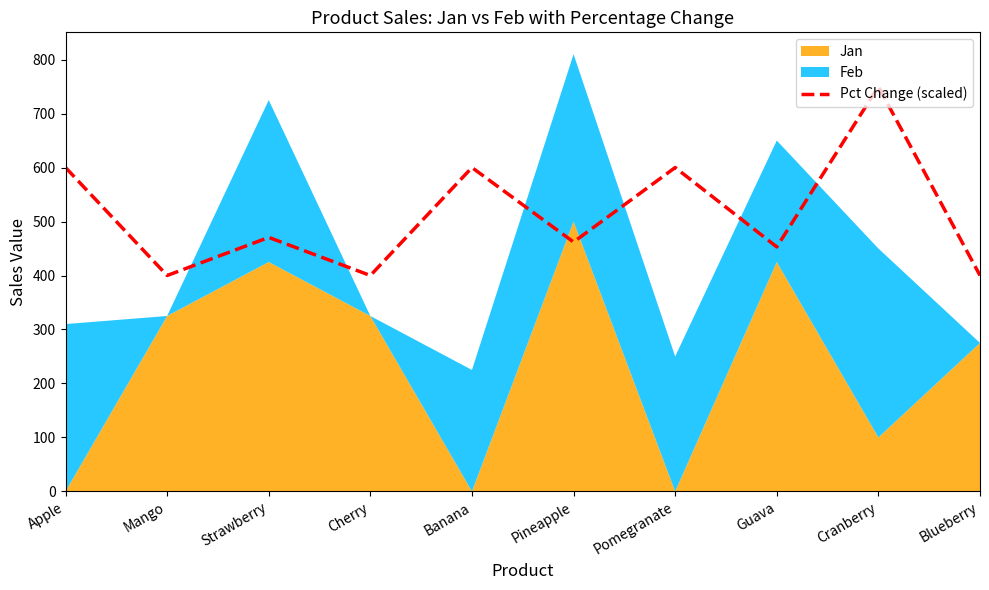

How many points are higher than both their immediate neighbors (excluding endpoints)?

4